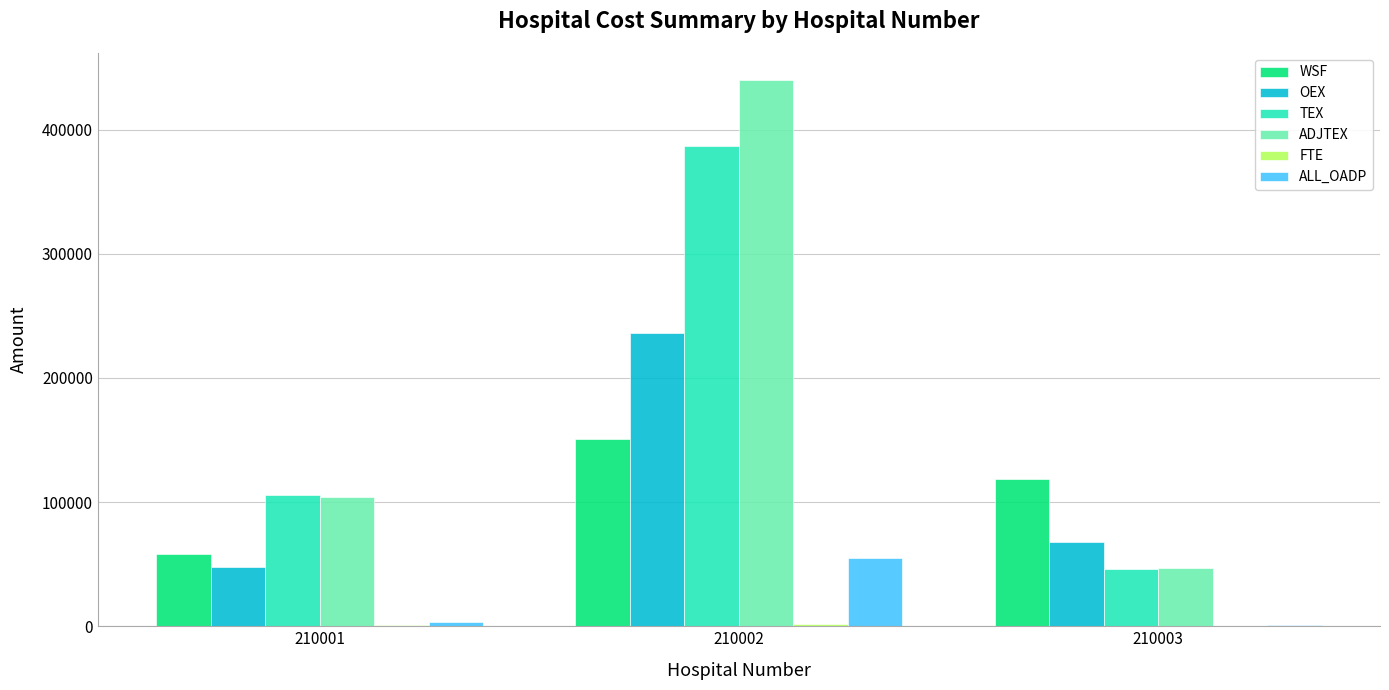

What is the highest value of the WSF series?

150554.1